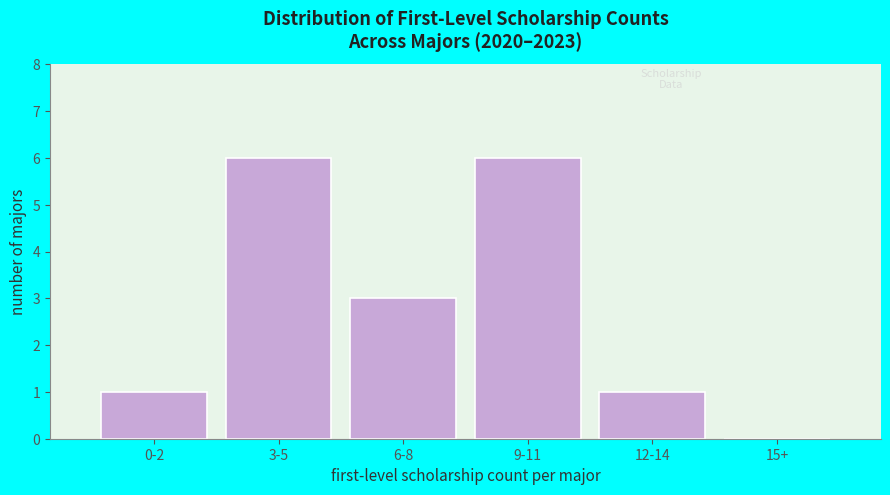

Reading right to left, extract all data points from this chart.

15+=0	12-14=1	9-11=6	6-8=3	3-5=6	0-2=1